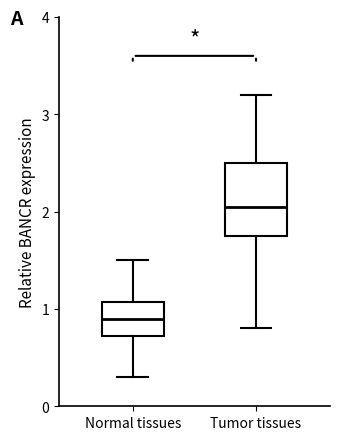

Which box's median line is the highest?

Tumor tissues